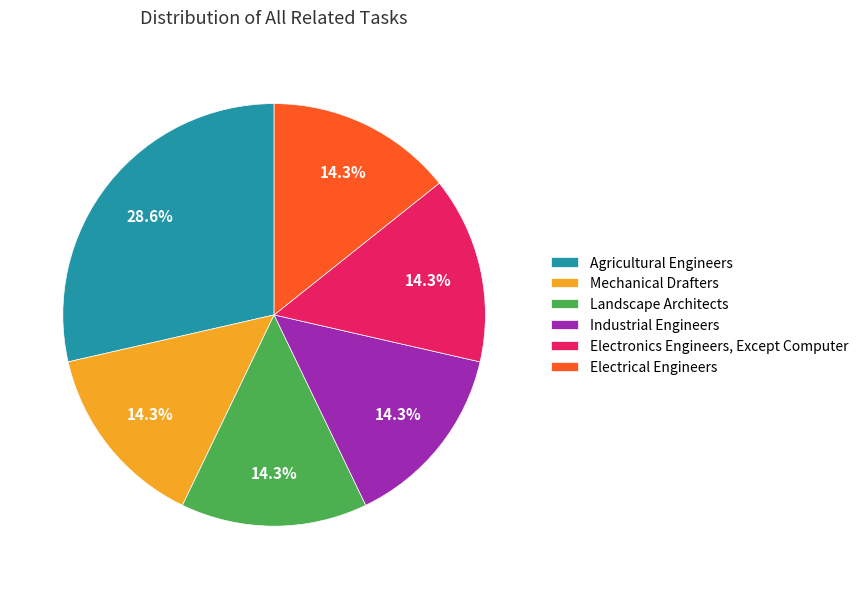

Approximately how many times larger is the value at Electrical Engineers compared to Electronics Engineers, Except Computer?

1.0